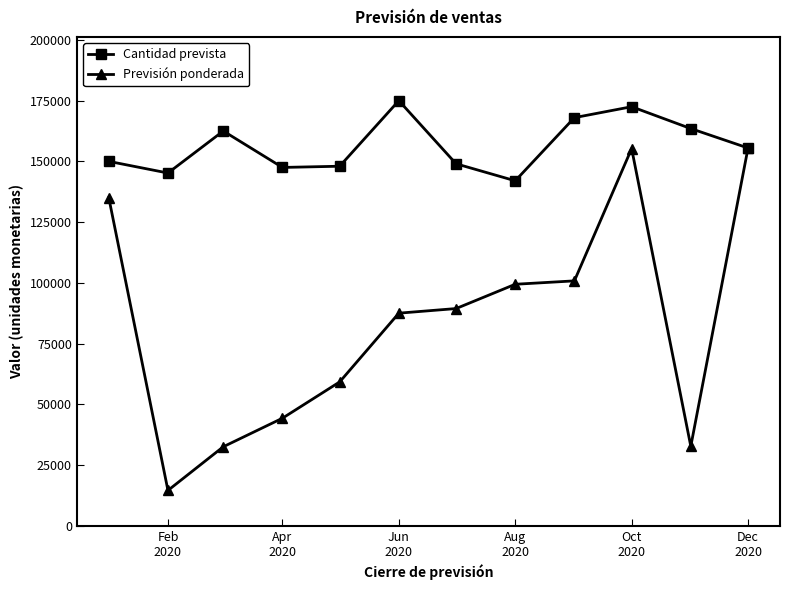

What is the maximum value shown in the chart?

175000